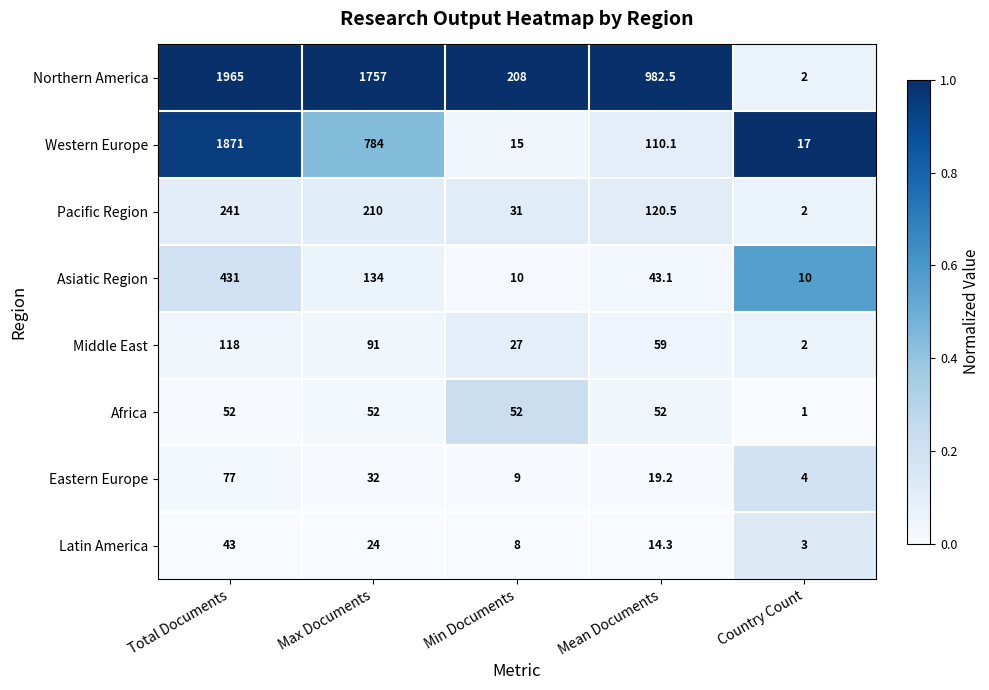

List the series in order of their peak value, highest first.

Northern America, Western Europe, Asiatic Region, Pacific Region, Middle East, Eastern Europe, Africa, Latin America